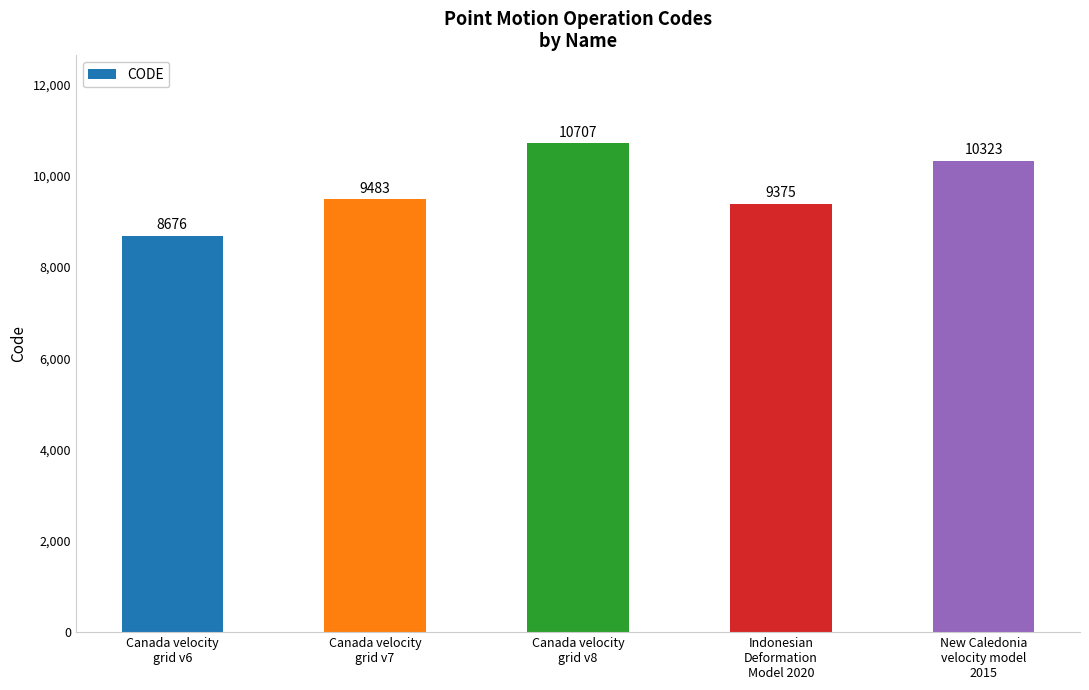

What is the change in value from Canada velocity
grid v8 to New Caledonia
velocity model
2015?

-384